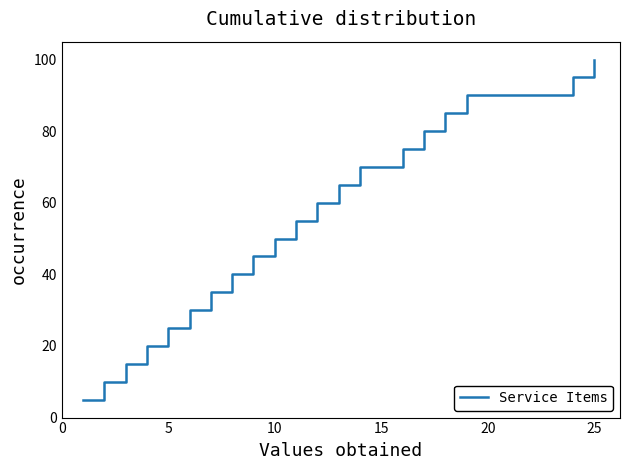

What is the minimum value shown in the chart?

5.0